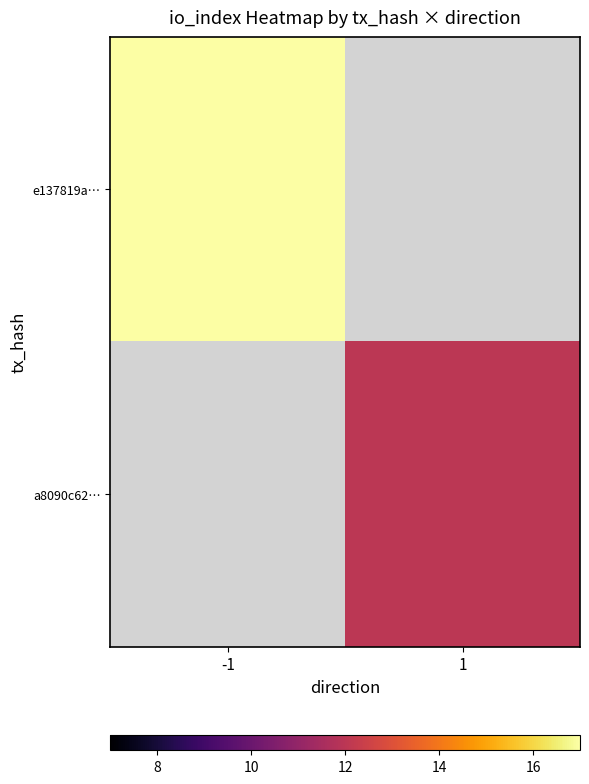

How many values in a8090c62… are above zero?

1